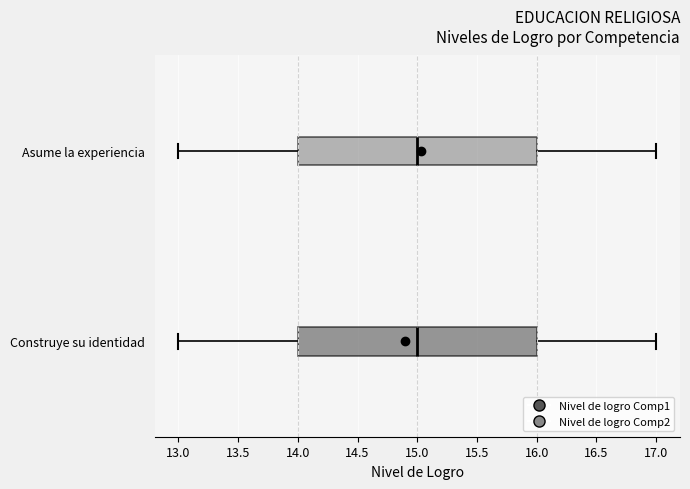

Reading bottom to top, read every box against the x-axis: the position of its median line, the range the box covers, and the ends of its whiskers. The values are not printed on the chart, so give them approximately, as read against the axis.

Construye su identidad: median 15, box 14 to 16, whiskers 13 to 17
Asume la experiencia: median 15, box 14 to 16, whiskers 13 to 17